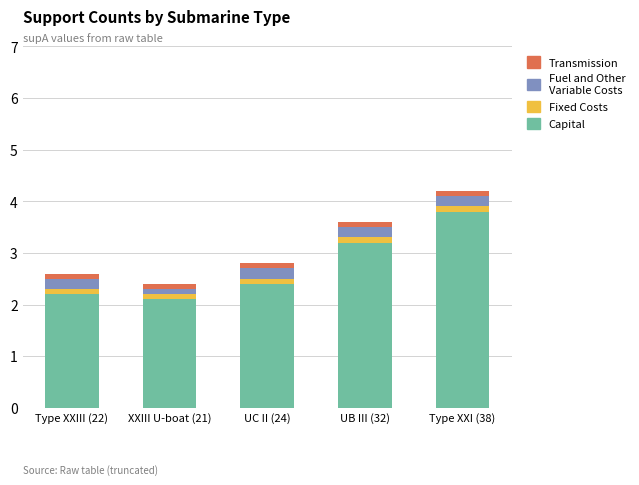

At which category is the sum across all series the highest?

Type XXI (38)